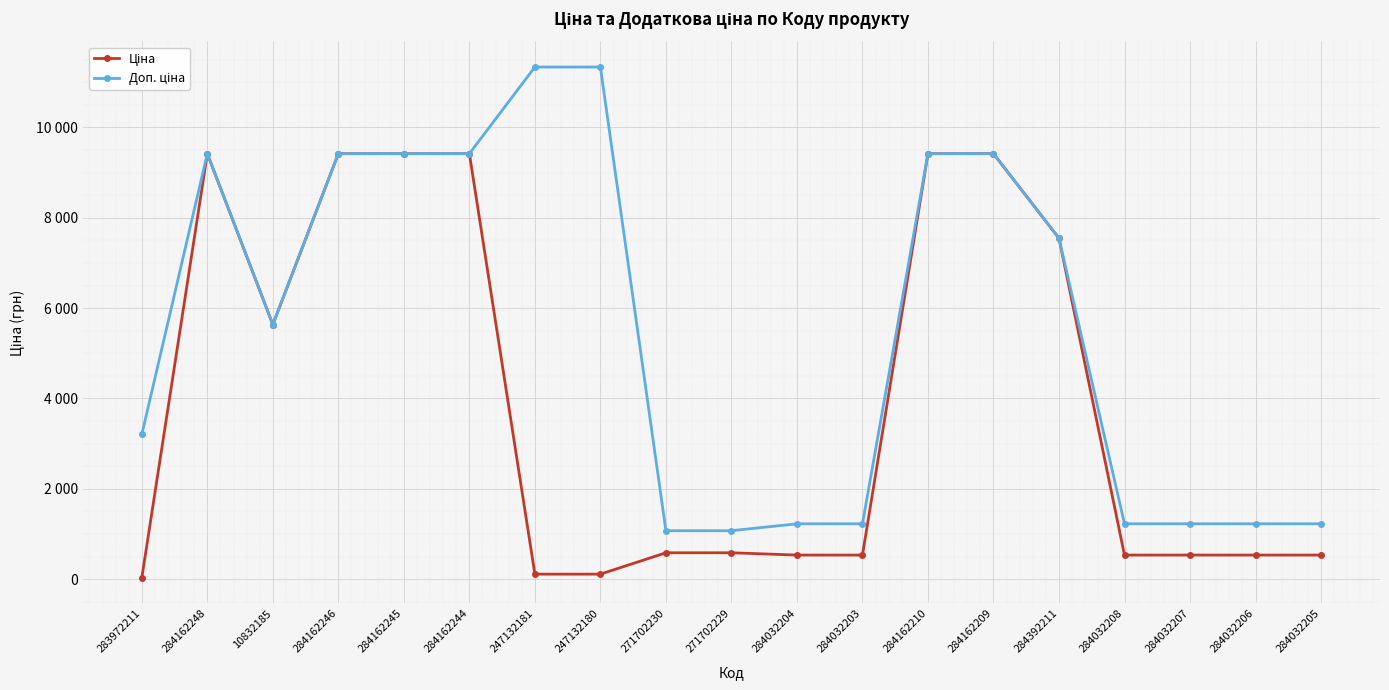

True or false: Доп. ціна and Ціна cross at least once.

False